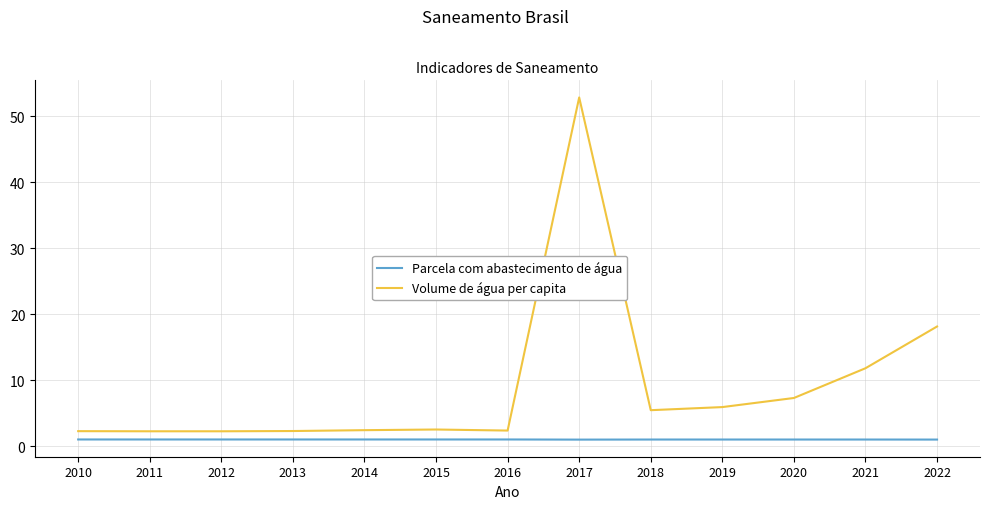

True or false: Volume de água per capita has a value of 5.4 at 2018.

True